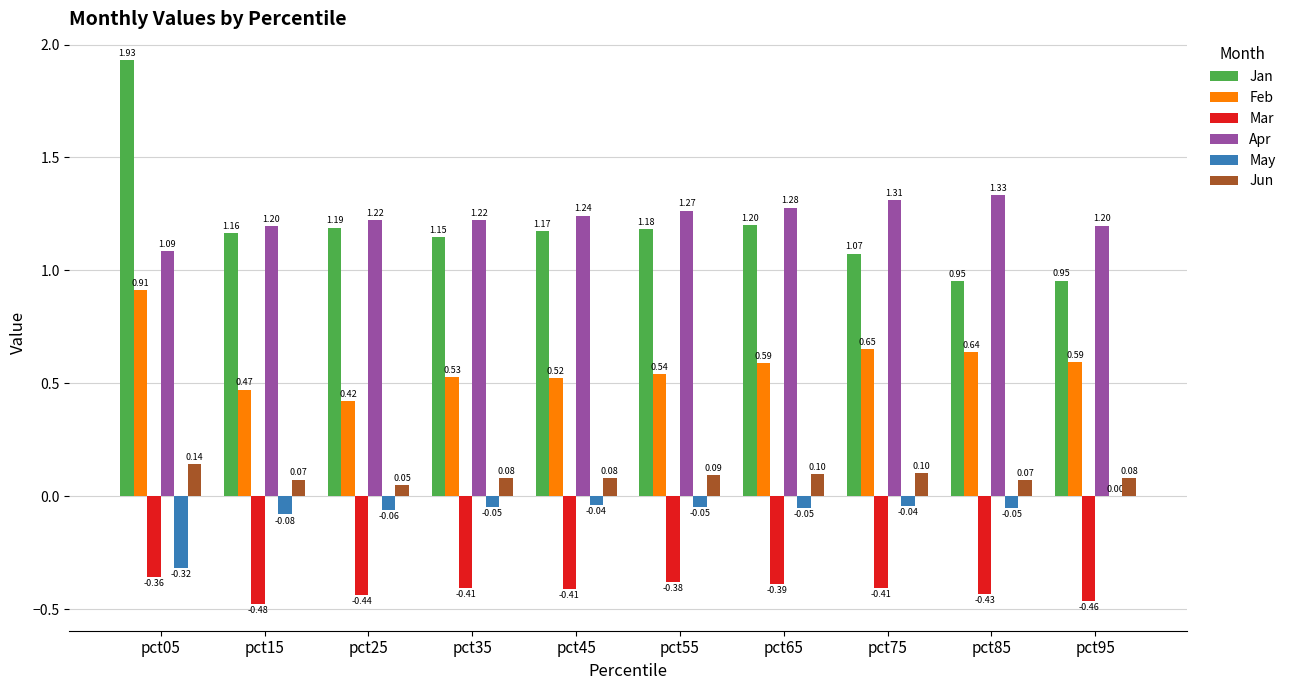

Where does the May series first go above 0?

pct95